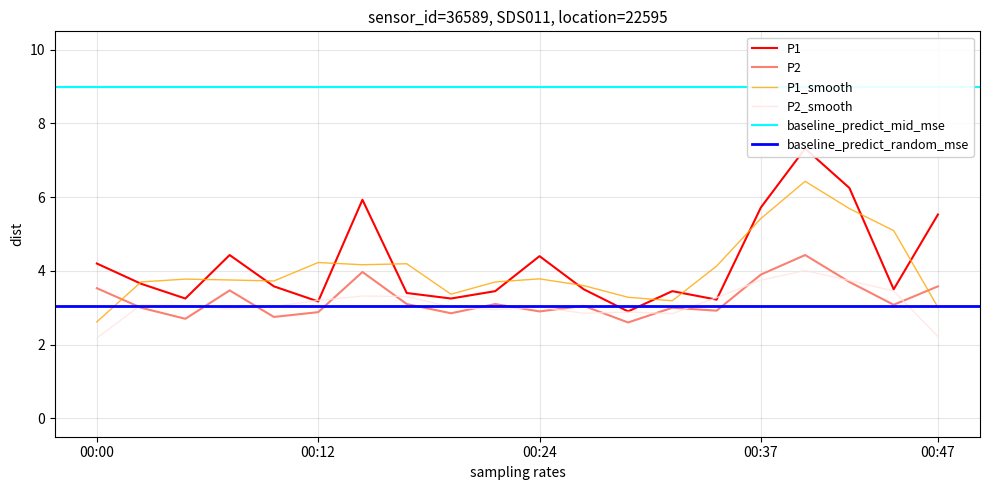

At which category is the sum across all series the highest?

00:39